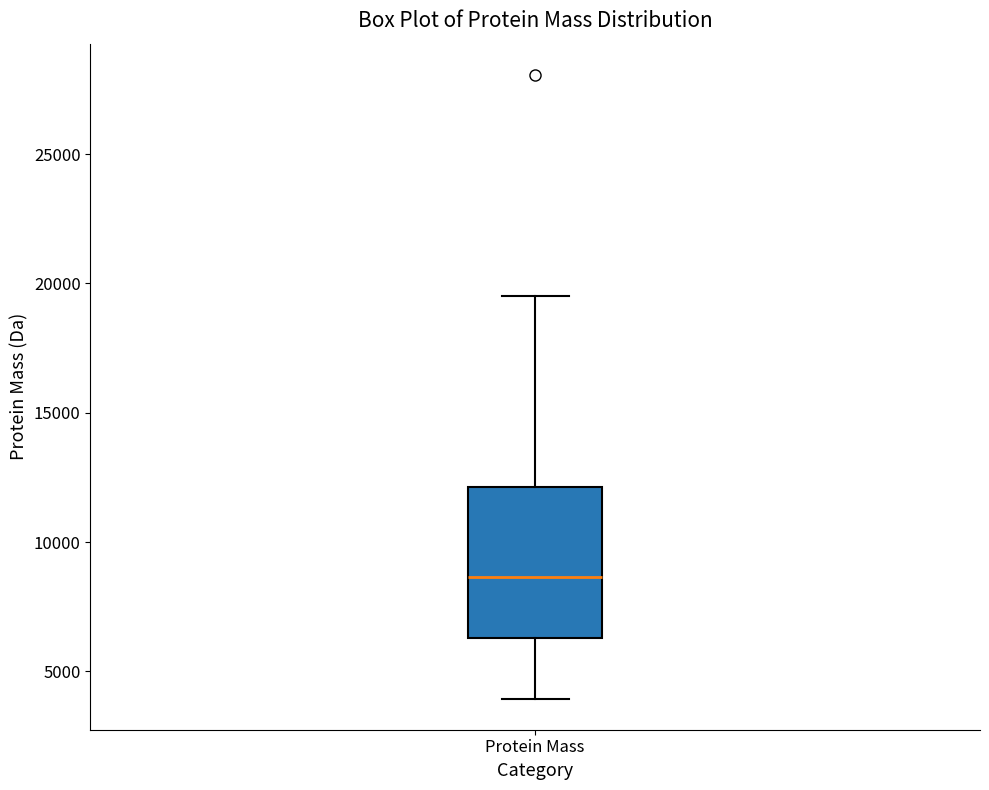

Read this box plot against the y-axis: the position of the median line, the range covered by the box, and the ends of both whiskers. The values are not printed on the chart, so give them approximately, as read against the axis.

median 8500, box 6500 to 12000, whiskers 4000 to 19500